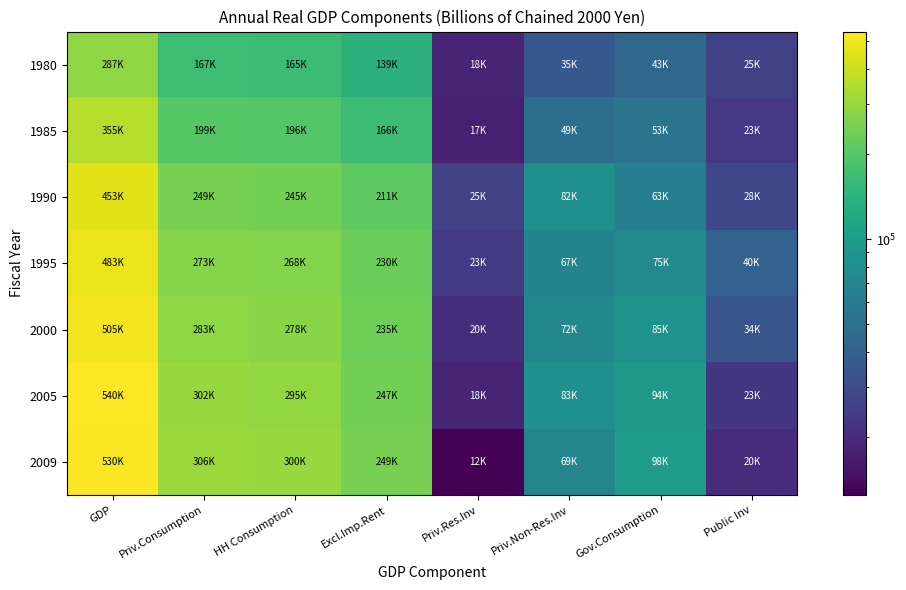

List the series in order of their peak value, highest first.

2005, 2009, 2000, 1995, 1990, 1985, 1980